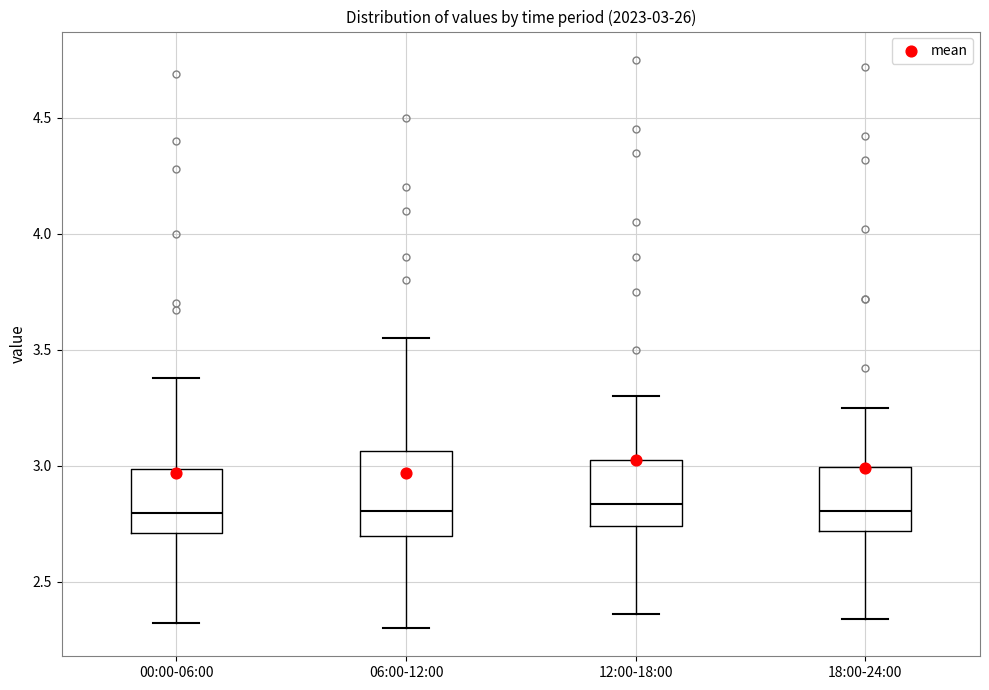

Comparing the boxes themselves (not the whiskers), which one is the tallest?

06:00-12:00